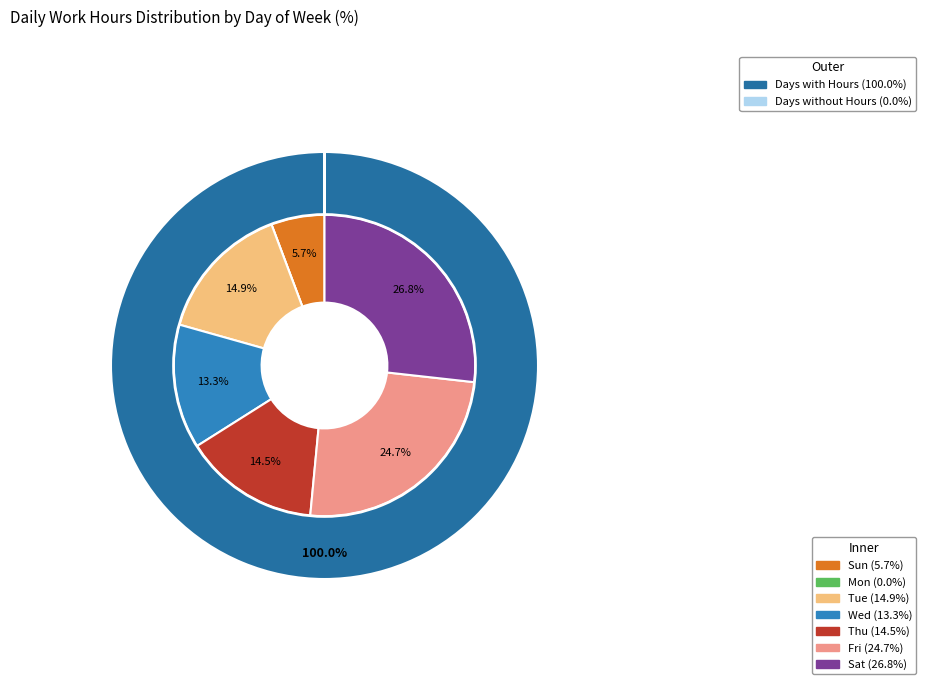

Between Sun and Wed, which is larger?

Wed